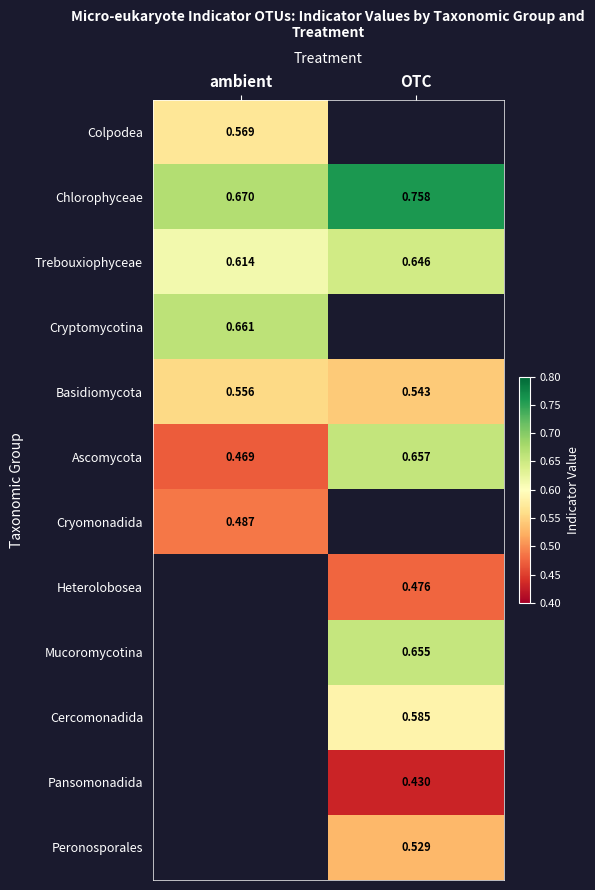

At which label is Trebouxiophyceae closest to 0?

ambient